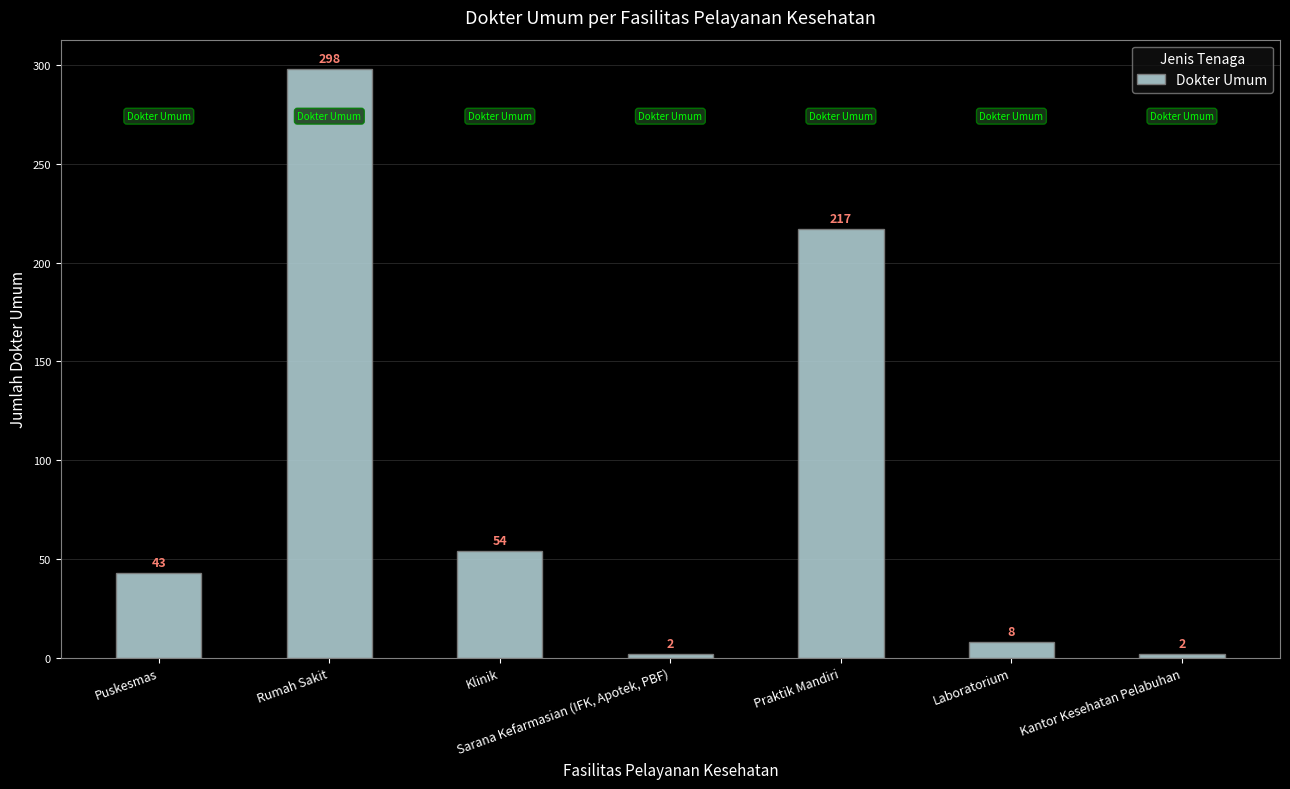

Reading left to right, list all the values displayed in this chart.

Puskesmas=43	Rumah Sakit=298	Klinik=54	Sarana Kefarmasian (IFK, Apotek, PBF)=2	Praktik Mandiri=217	Laboratorium=8	Kantor Kesehatan Pelabuhan=2